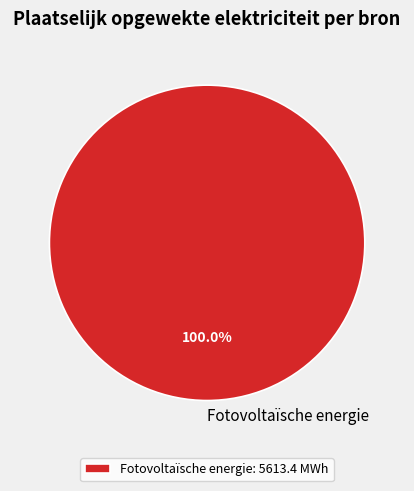

Does any single category account for the majority?

Yes